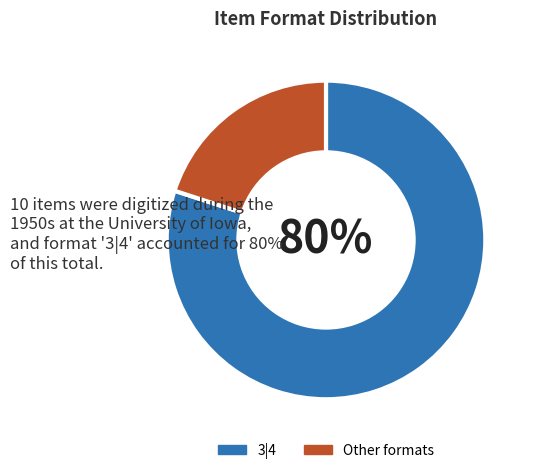

Between Other formats and 3|4, which is larger?

3|4